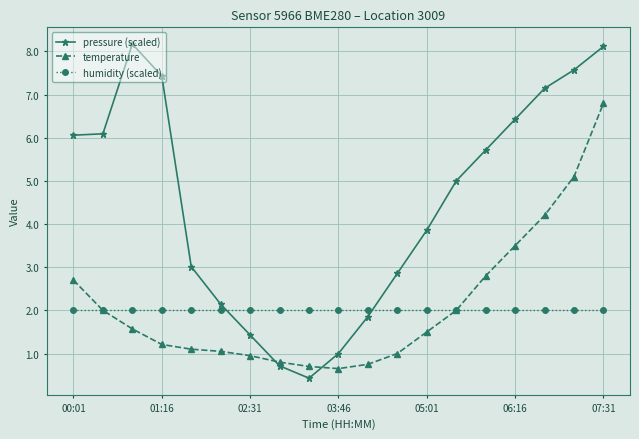

List the series in order of their peak value, highest first.

pressure (scaled), temperature, humidity (scaled)